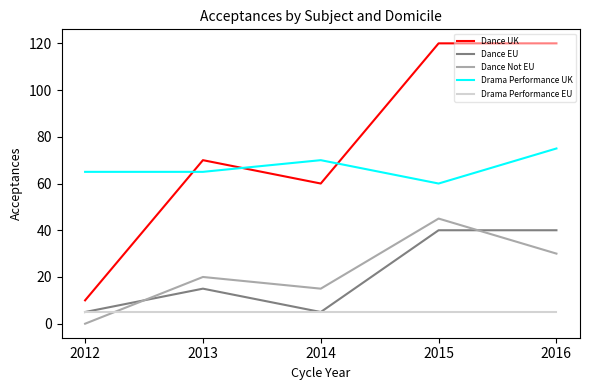

The Dance Not EU series shows 45 at 2015. True or false?

True